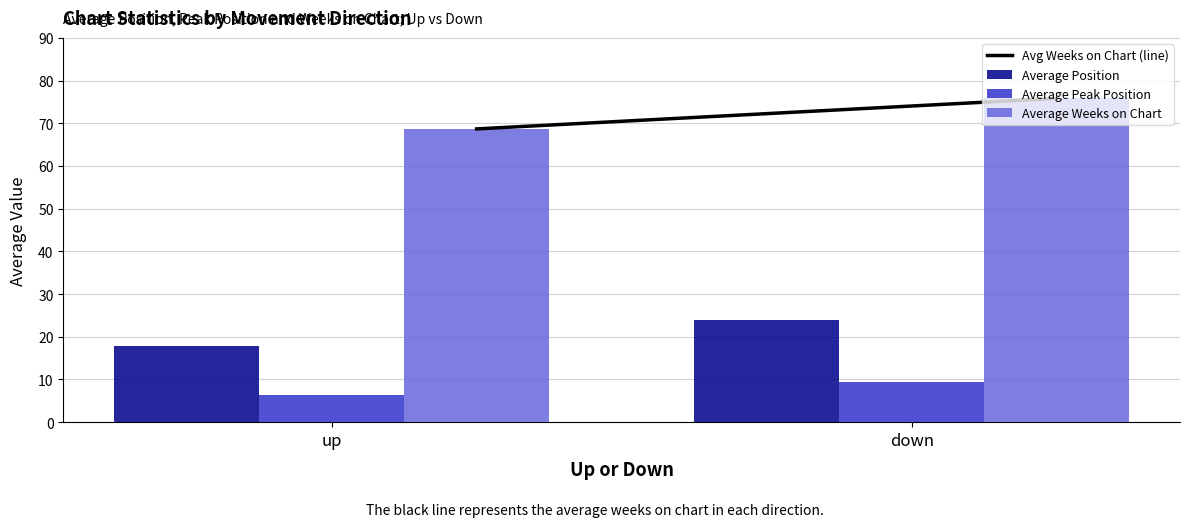

How many categories are shown in the chart?

2